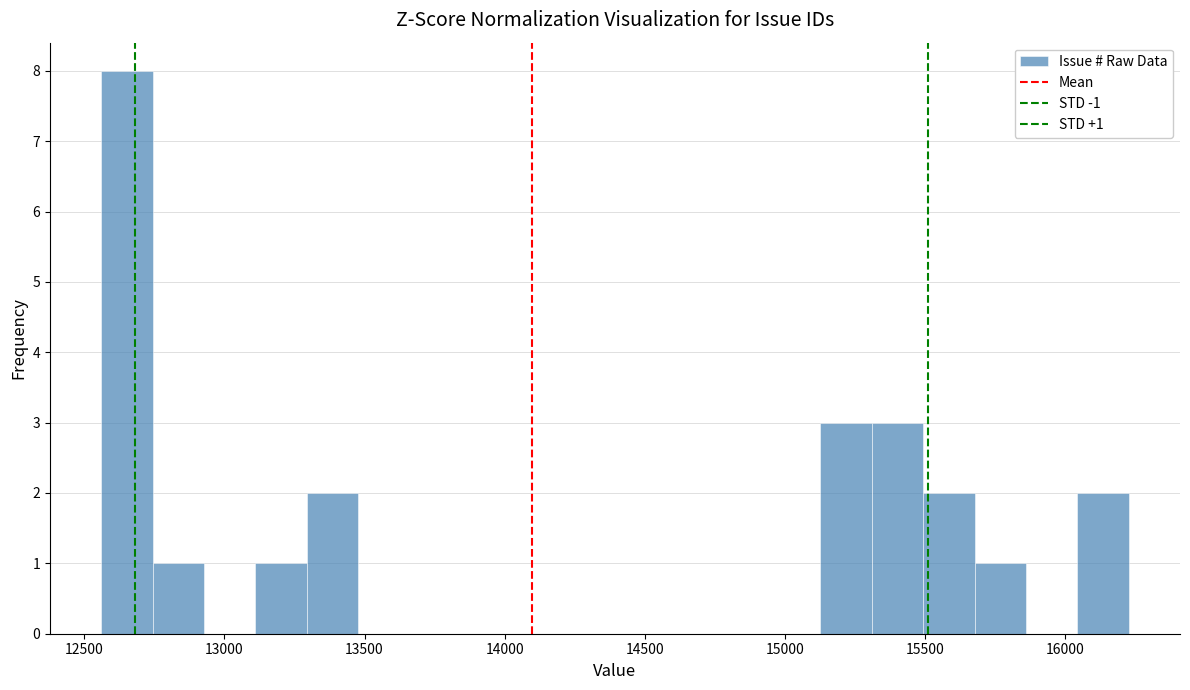

Read against the x-axis, roughly where is the centre of the tallest bar?

12650